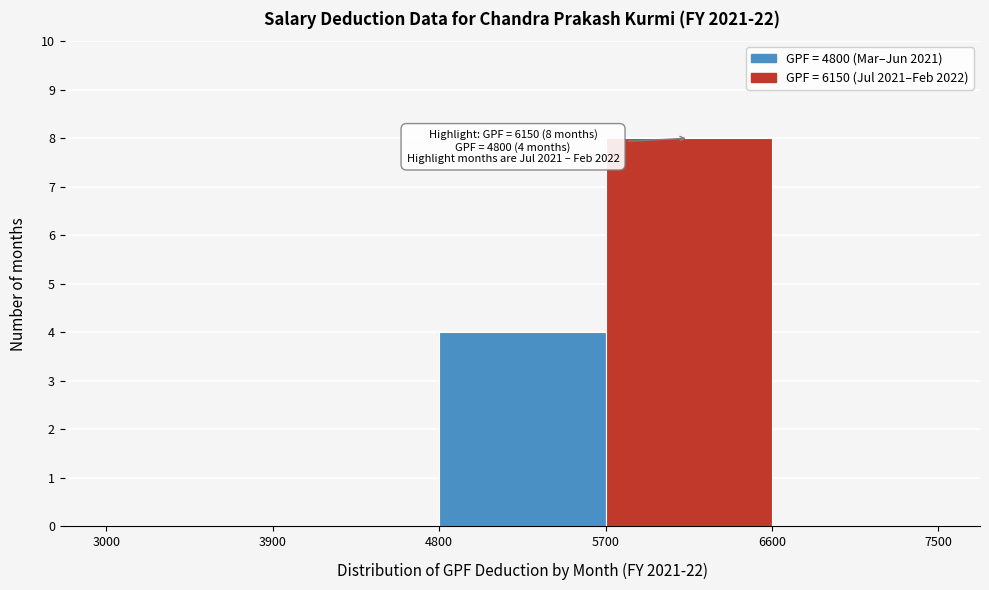

Which range on the x-axis has the tallest bar?

5700 to 6600